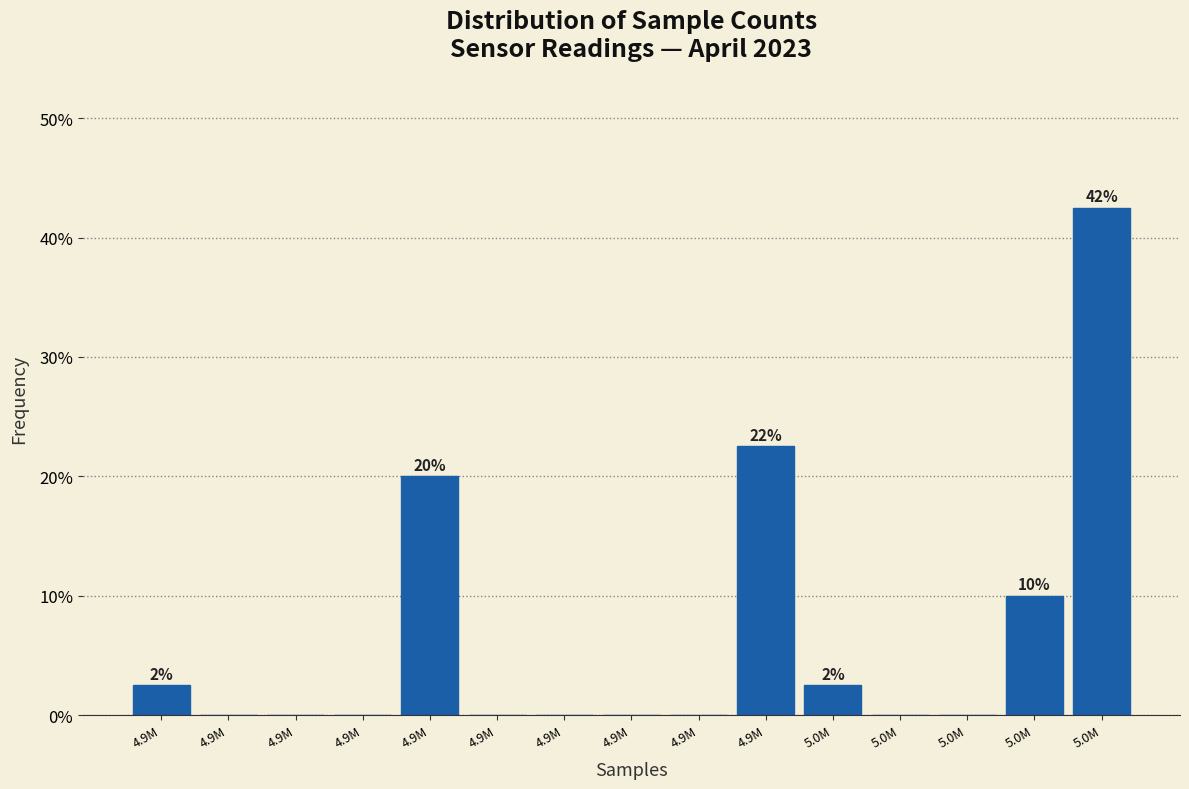

Are the bars horizontal?

No